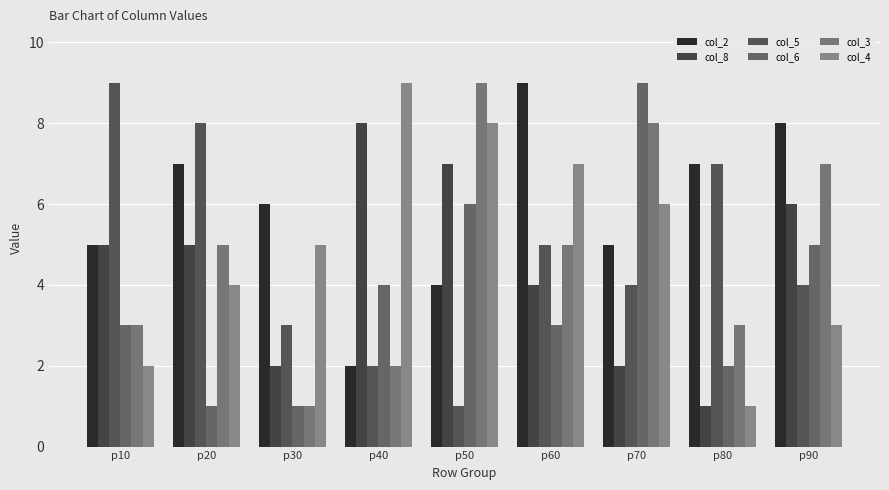

The value of col_3 at p10 is 3. True or false?

True